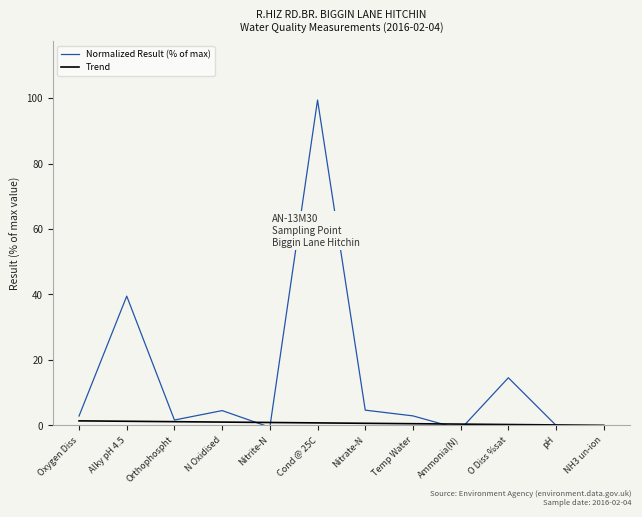

List the series in order of their peak value, highest first.

Normalized Result (% of max), Trend